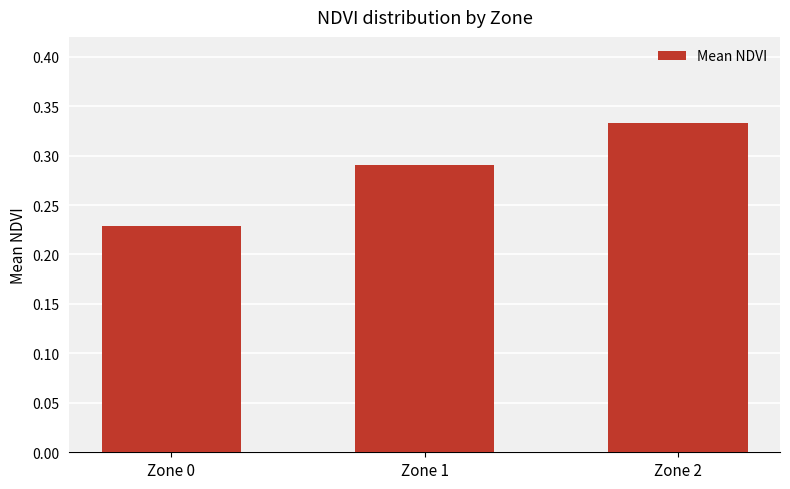

List the labels in order of value, smallest first.

Zone 0, Zone 1, Zone 2